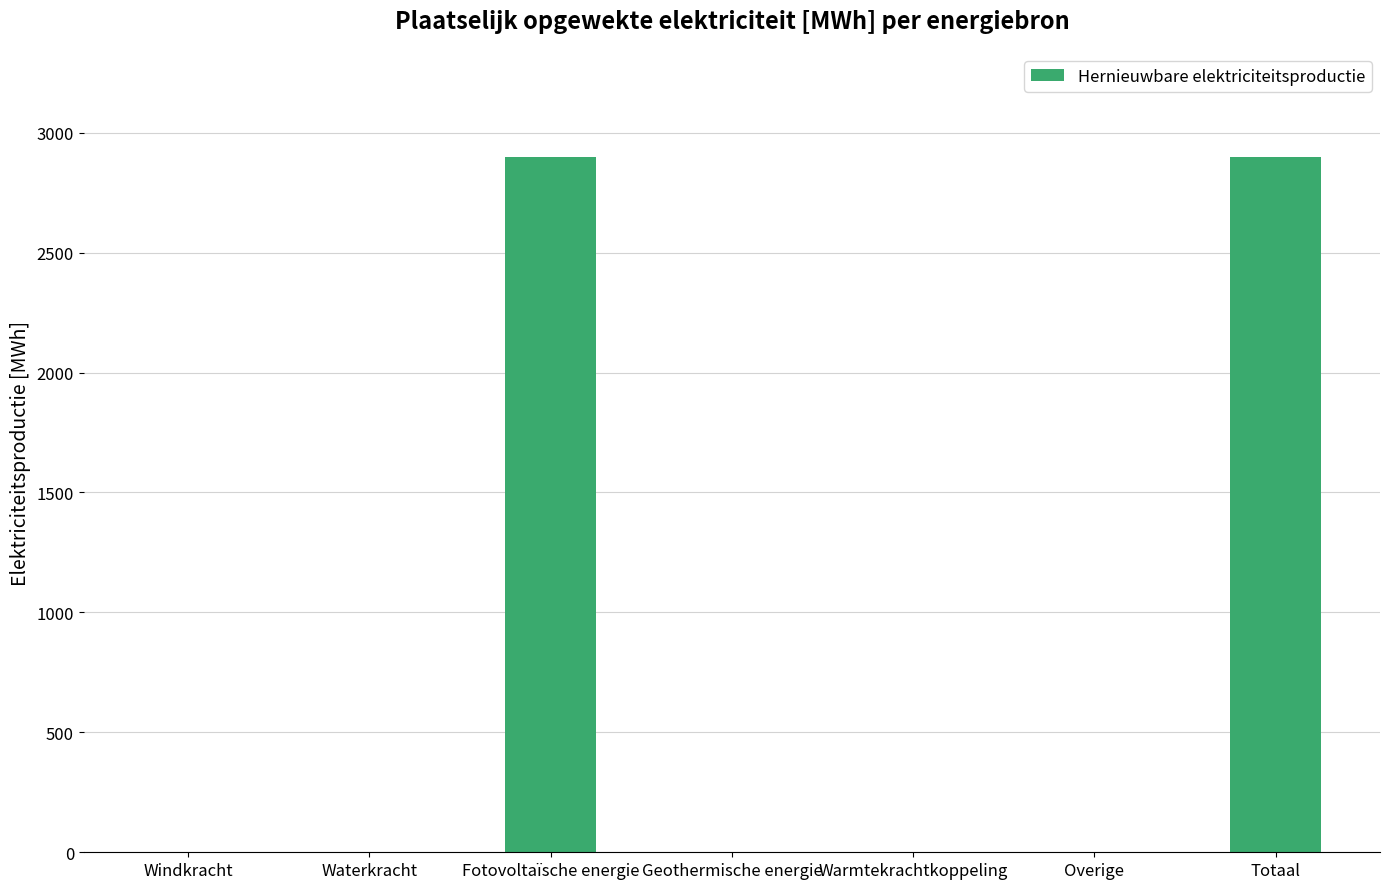

Count the number of data series in this chart.

1